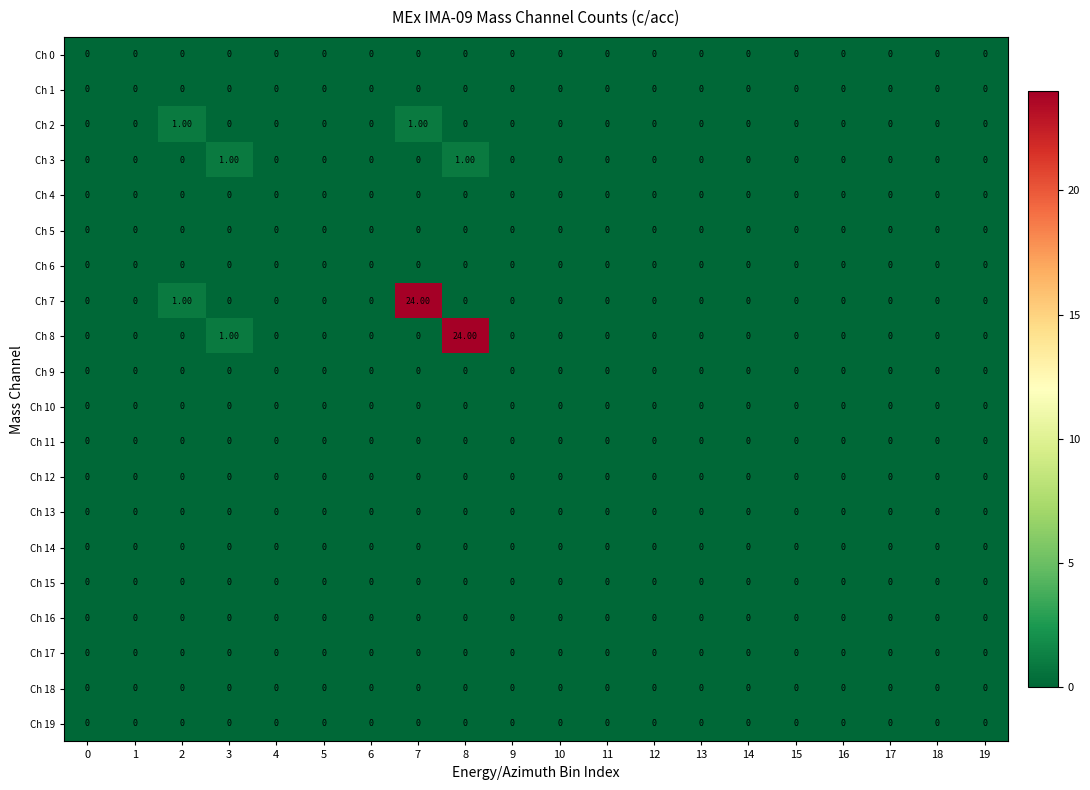

What is the sum of all Ch 8 values?

25